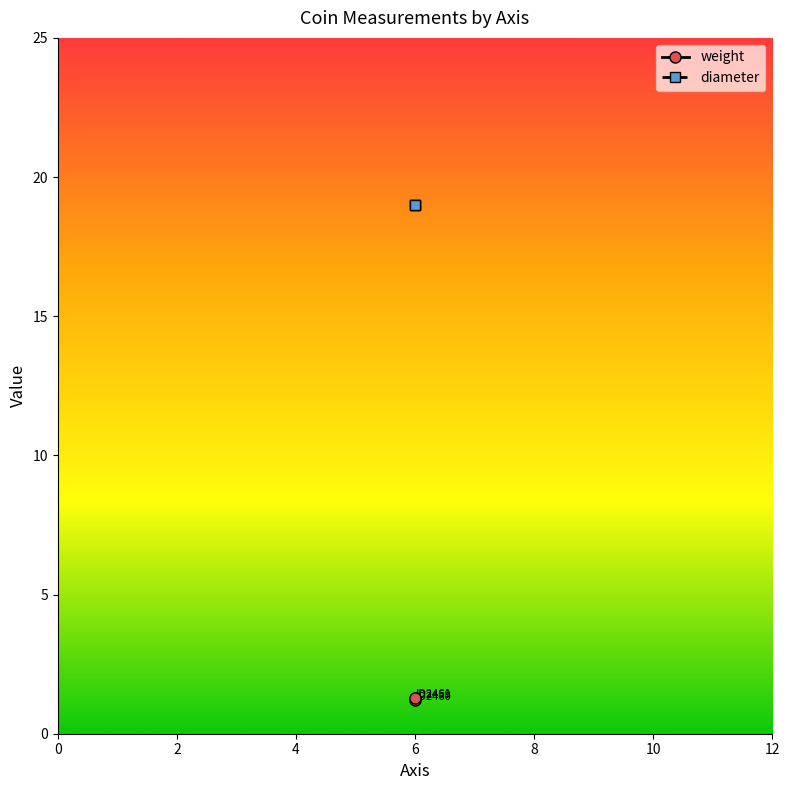

The chart shows a value of 0.7 at 6. True or false?

False